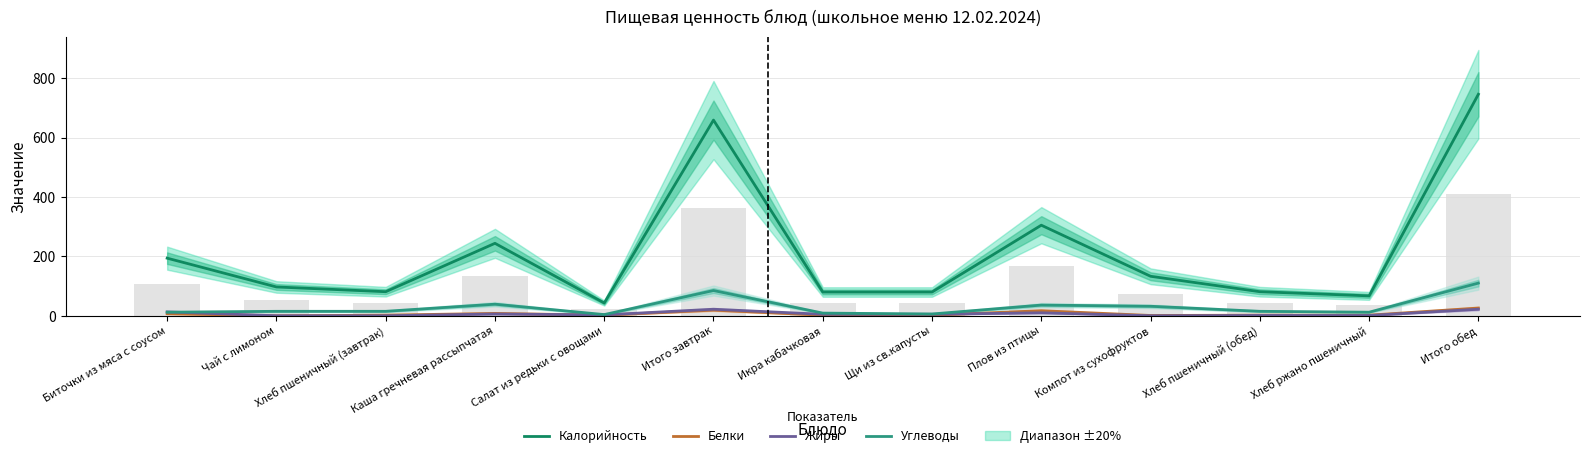

Are the bars grouped side by side (vs. stacked)?

Yes